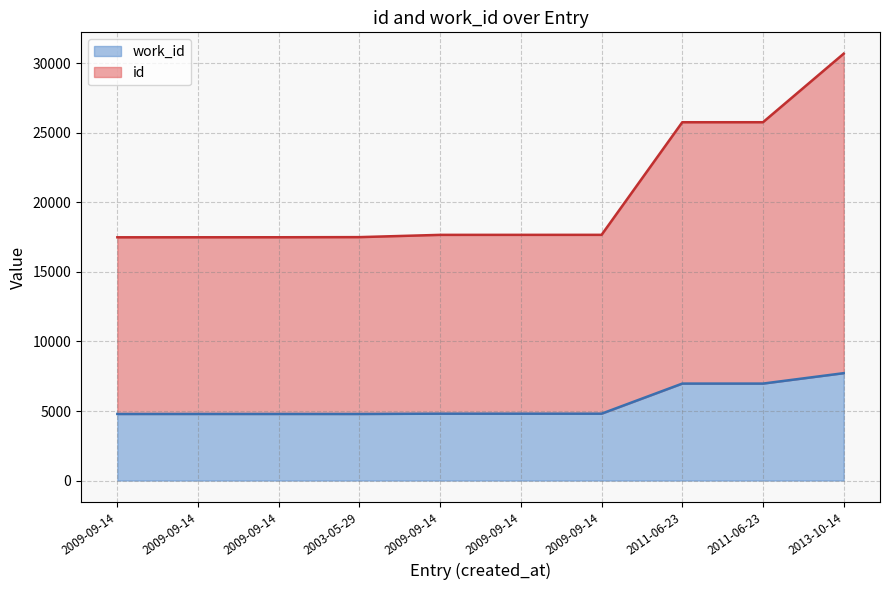

What is the label of the 8th point from the left?

2011-06-23